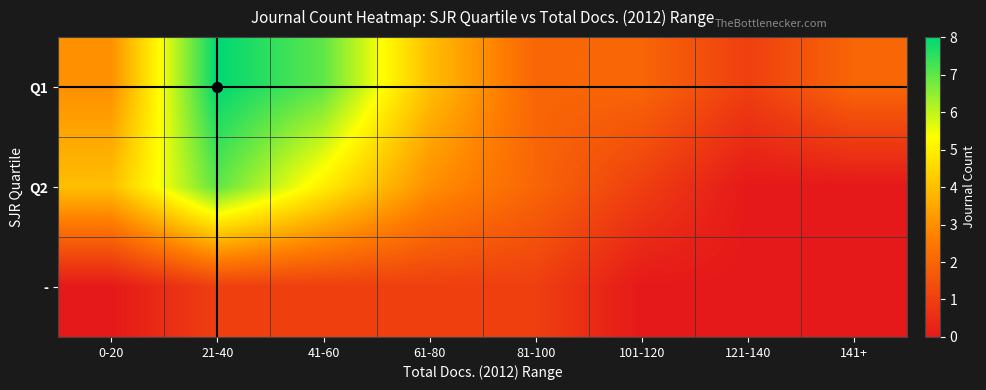

What is the total value across all series at 121-140?

1